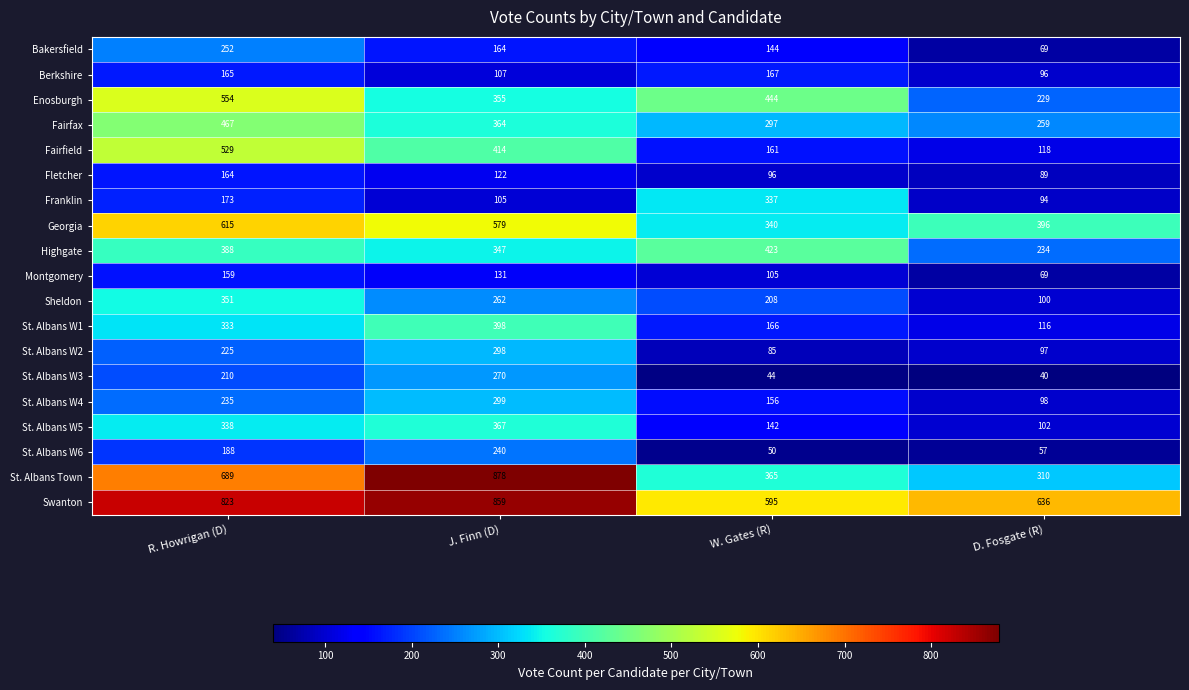

What is the approximate value of Sheldon at R. Howrigan (D), to the nearest 10?

350